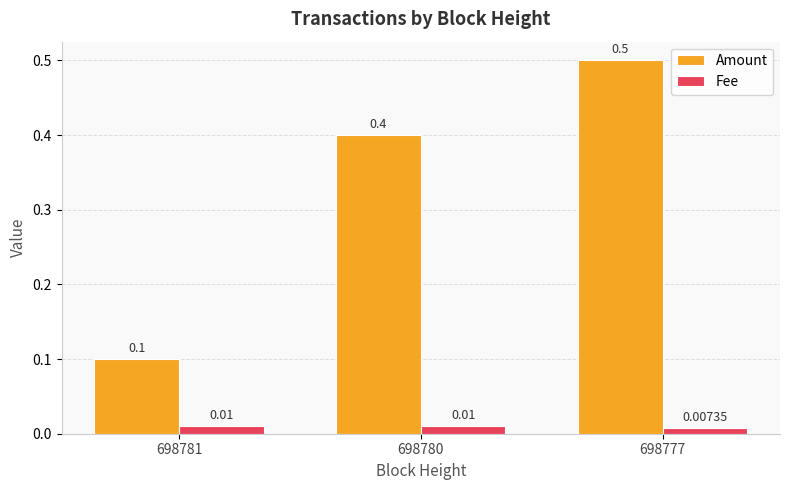

At which category is the sum across all series the highest?

698777